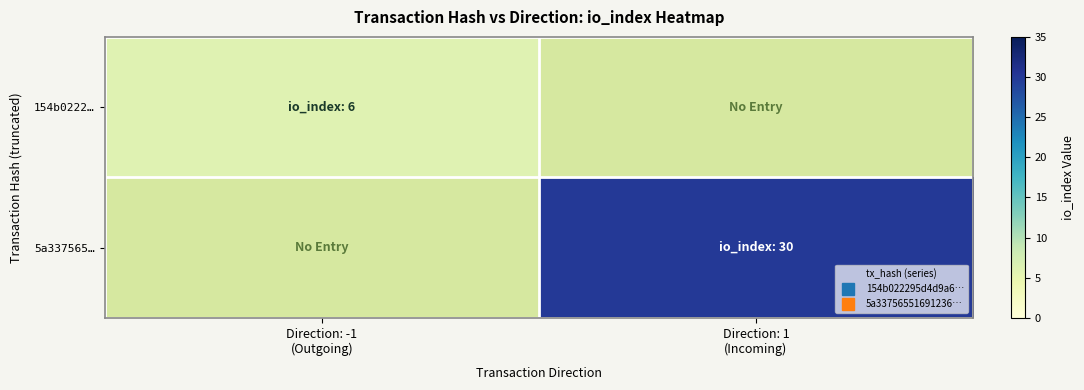

What is the difference between the highest and lowest values at Direction: 1
(Incoming)?

30